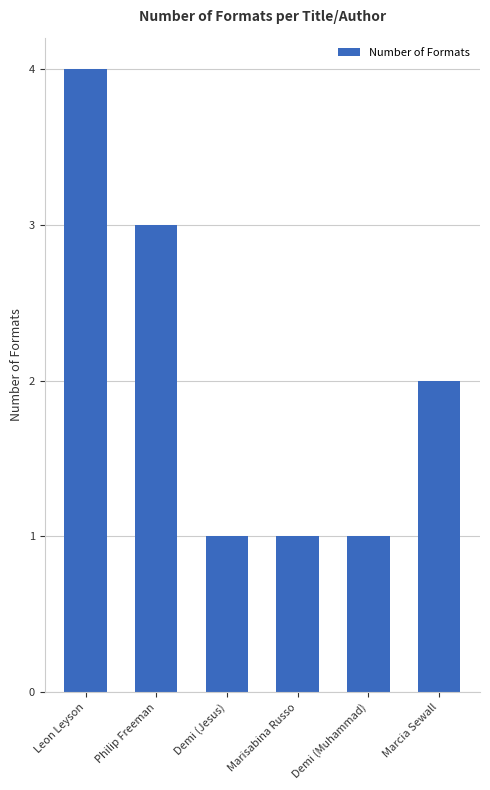

The value at Philip Freeman is 3. True or false?

True